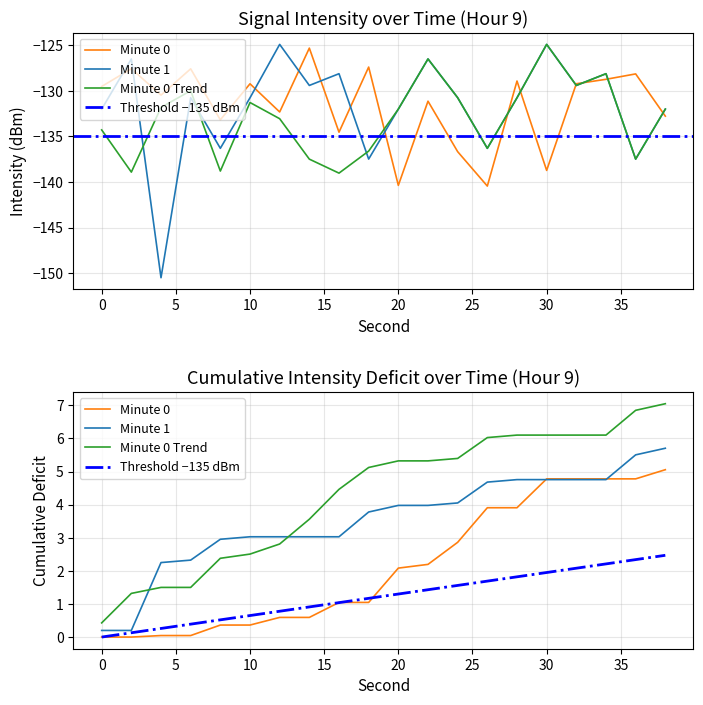

True or false: Minute 1 and Minute 0 Trend intersect in this chart.

True